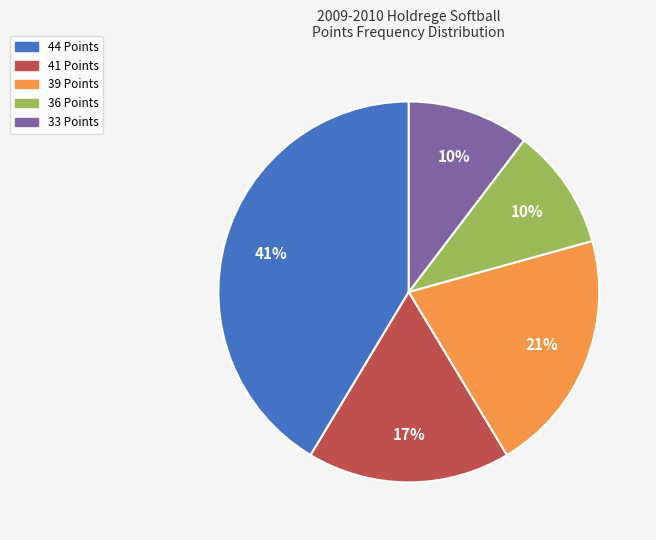

Does any single category account for the majority?

No